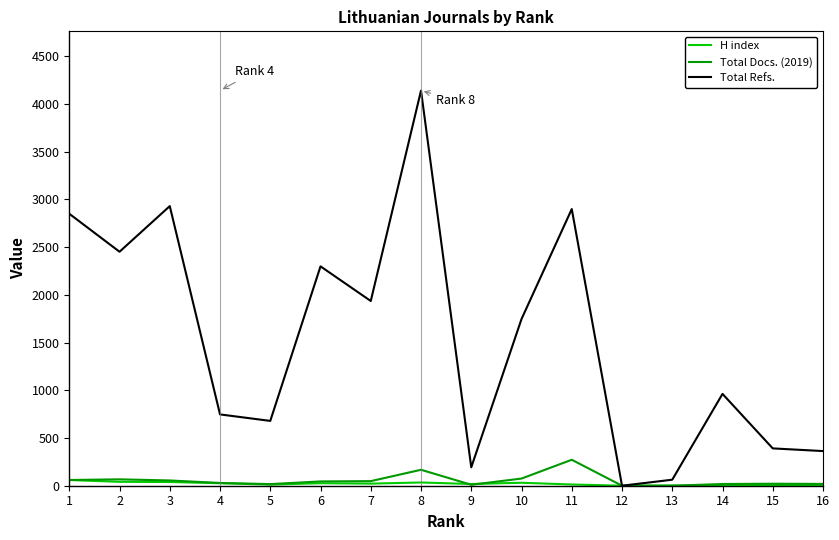

At which category is the sum across all series the highest?

8